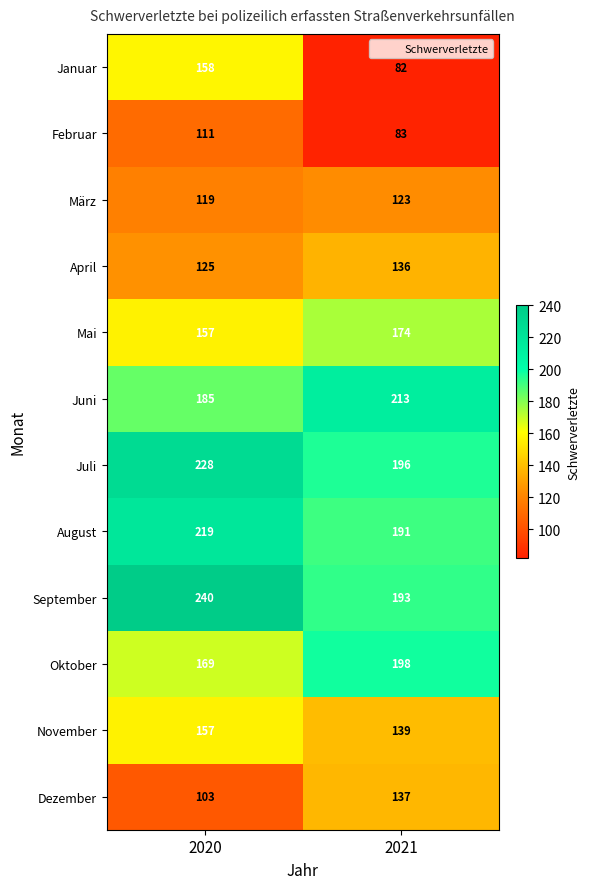

Reading left to right, what are all the values shown in this chart?

Januar: 2020=158	2021=82
Februar: 2020=111	2021=83
März: 2020=119	2021=123
April: 2020=125	2021=136
Mai: 2020=157	2021=174
Juni: 2020=185	2021=213
Juli: 2020=228	2021=196
August: 2020=219	2021=191
September: 2020=240	2021=193
Oktober: 2020=169	2021=198
November: 2020=157	2021=139
Dezember: 2020=103	2021=137